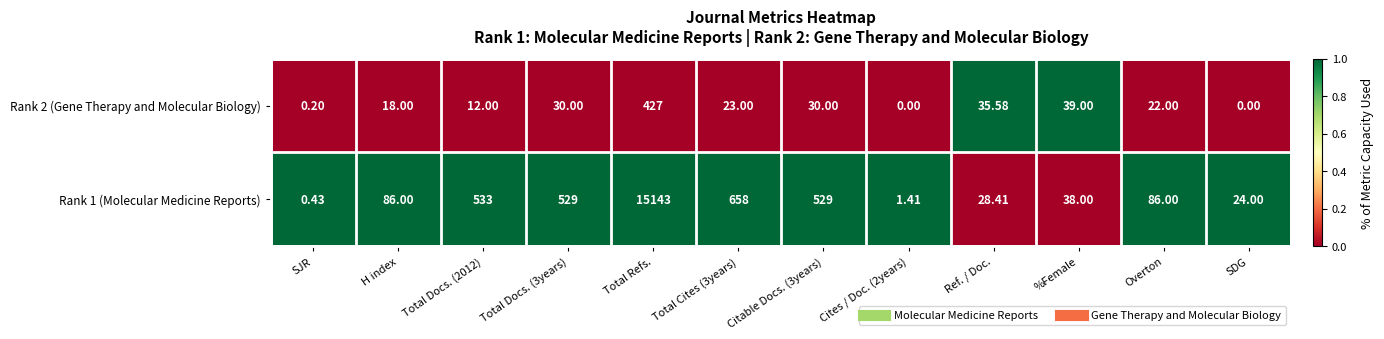

Rank the series by their maximum value, from highest to lowest.

Rank 1 (Molecular Medicine Reports), Rank 2 (Gene Therapy and Molecular Biology)